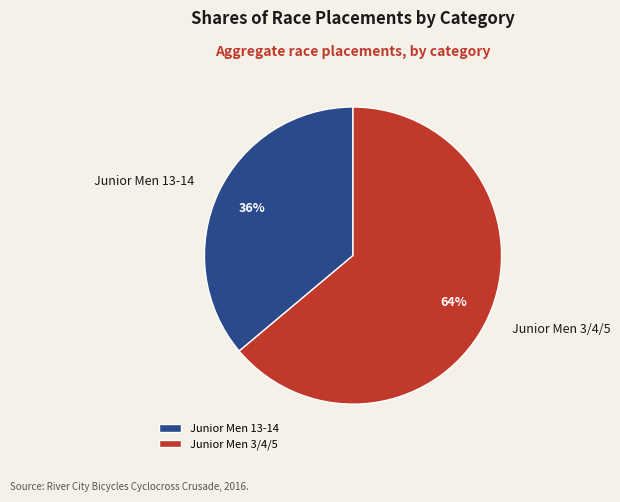

Which slice is the smallest?

Junior Men 13-14